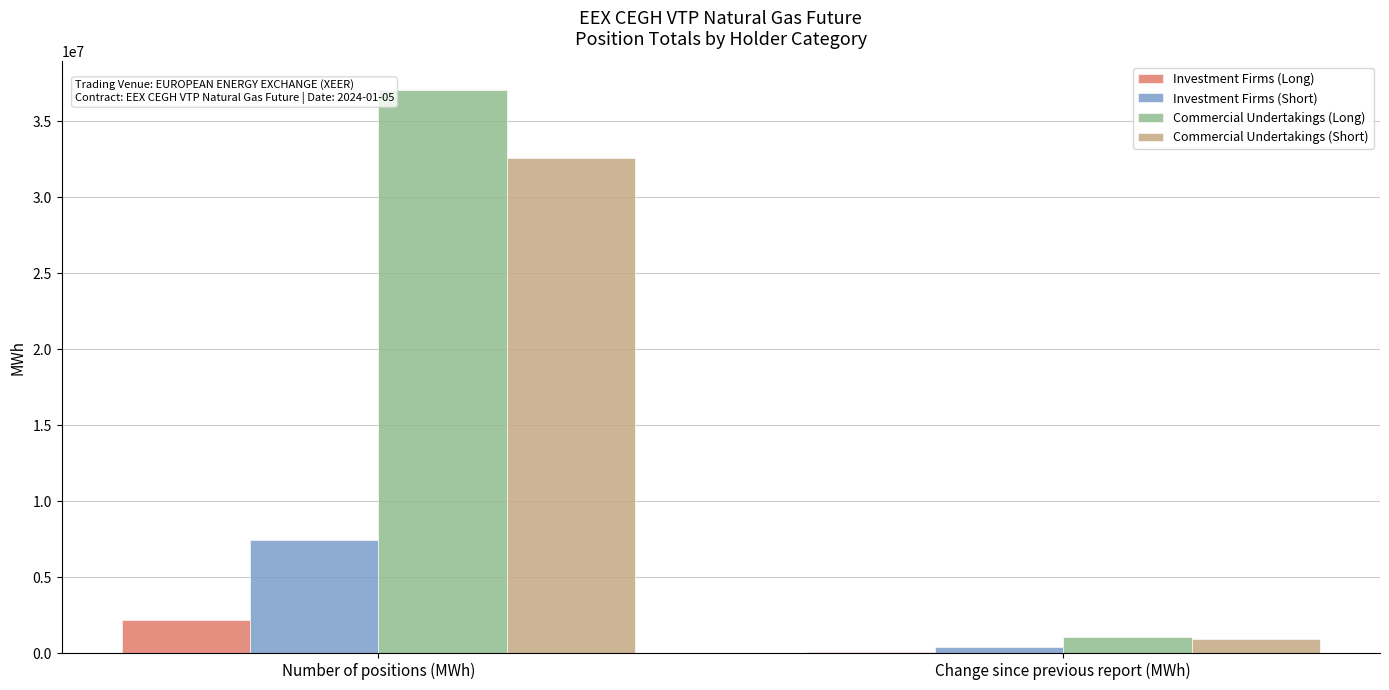

What are all the series names shown in the legend?

Investment Firms (Long), Investment Firms (Short), Commercial Undertakings (Long), Commercial Undertakings (Short)